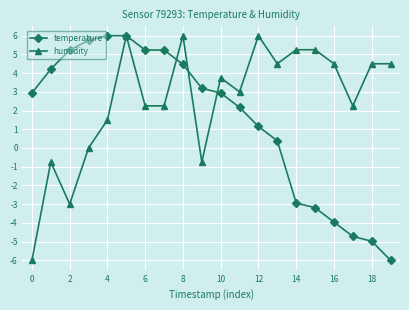

What is the value of the humidity point at the 3rd from the left?

-3.0